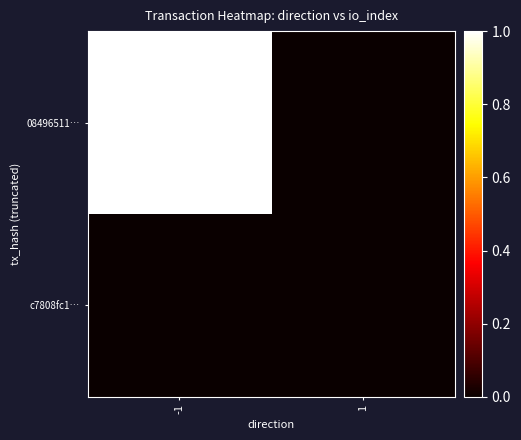

Reading right to left, extract all data points from this chart.

08496511…: 1=0.0	-1=1.0
c7808fc1…: 1=0.0	-1=0.0